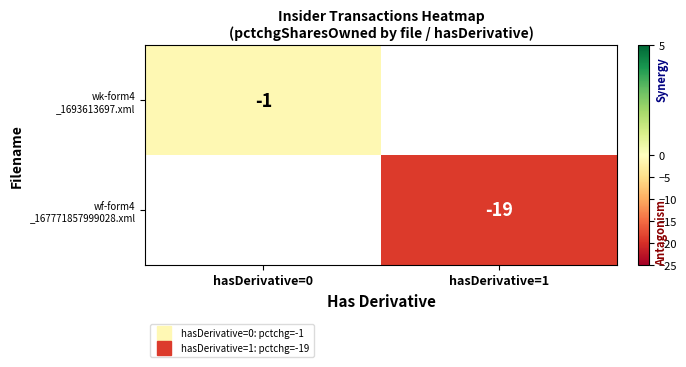

What is the maximum value for wk-form4 _1693613697.xml?

-1.0